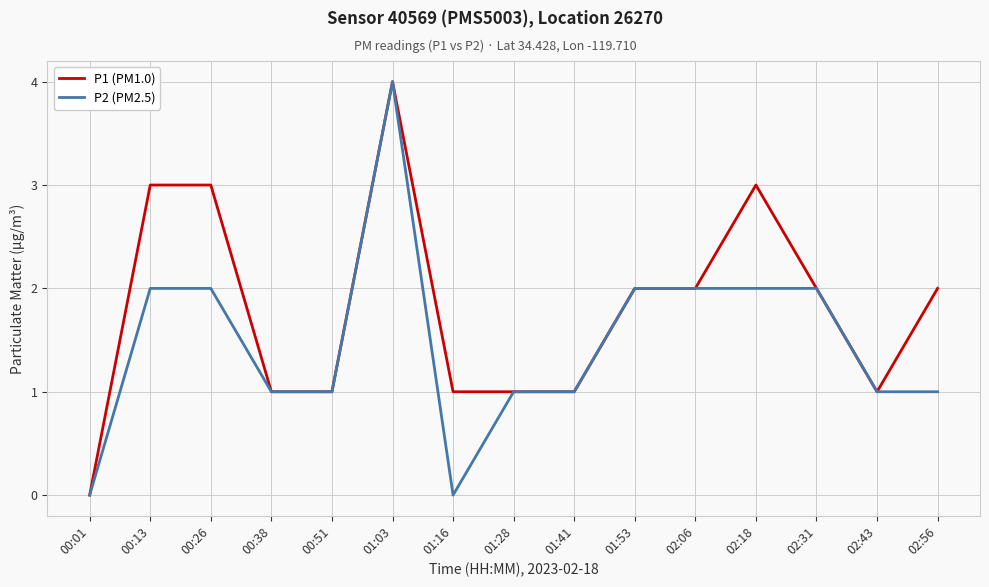

List the series in order of their overall mean, highest first.

P1 (PM1.0), P2 (PM2.5)